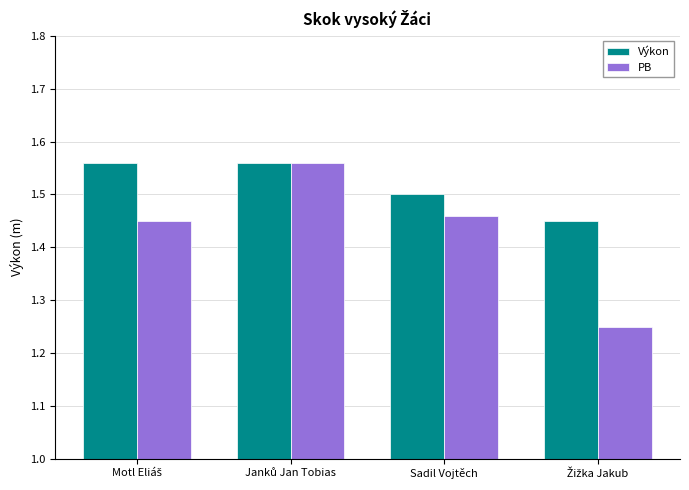

Which series has the largest total across all categories?

Výkon